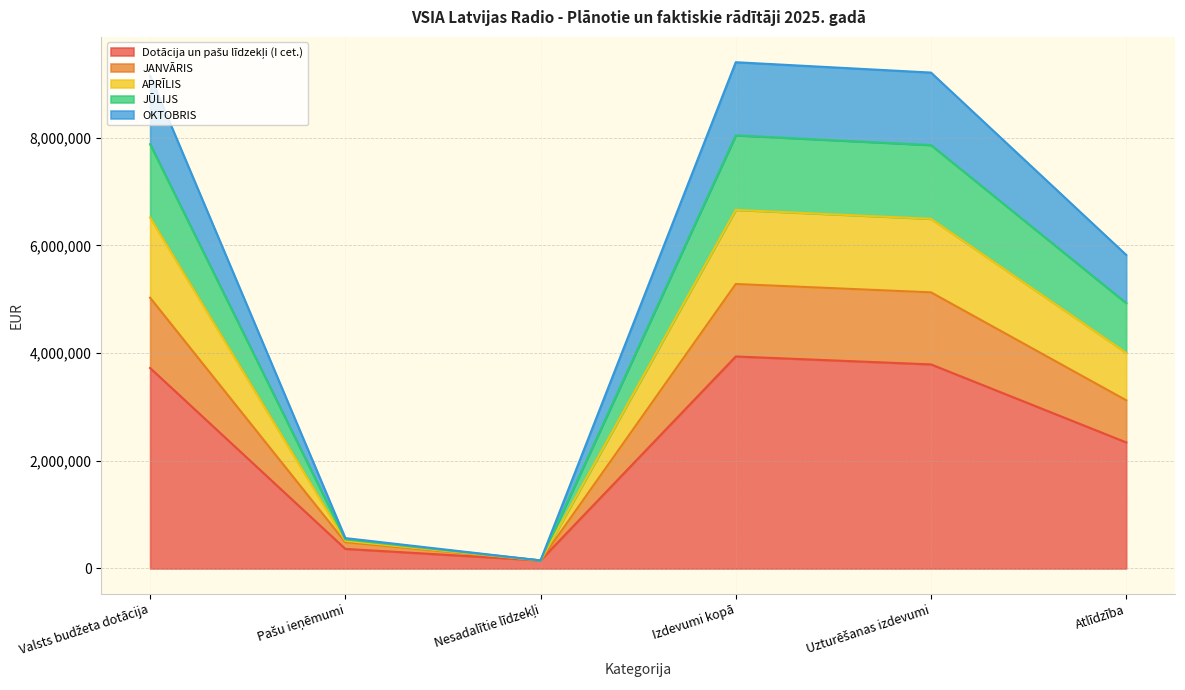

What is the total value across all series at Izdevumi kopā?

9400910